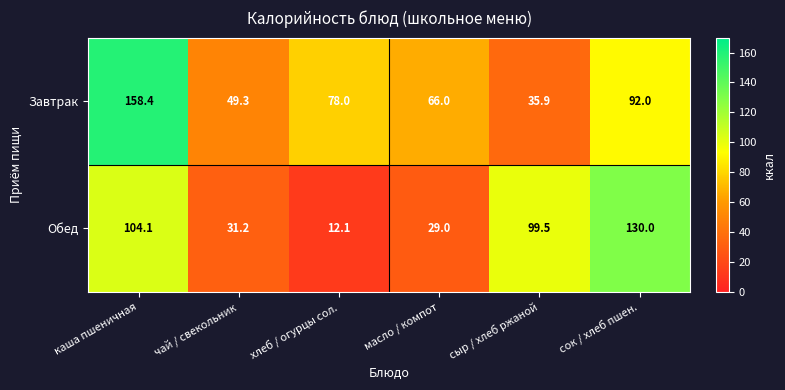

What is the difference between the highest and lowest values at хлеб / огурцы сол.?

65.9